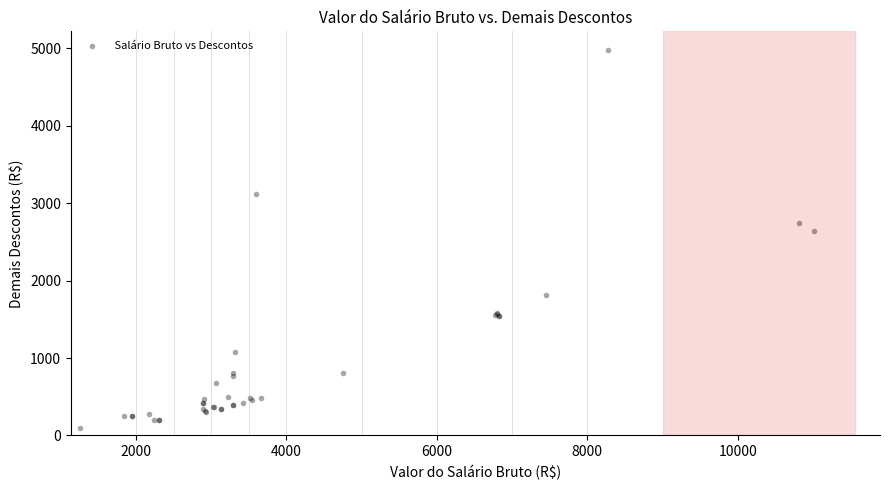

What Y value in the scatter plot is closest to 2533?

2638.1